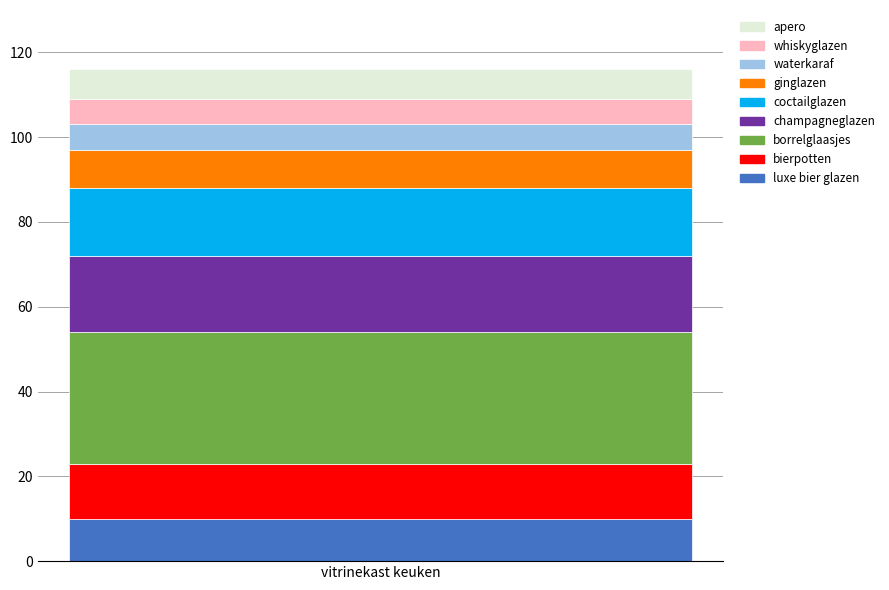

What is the lowest value of the luxe bier glazen series?

10